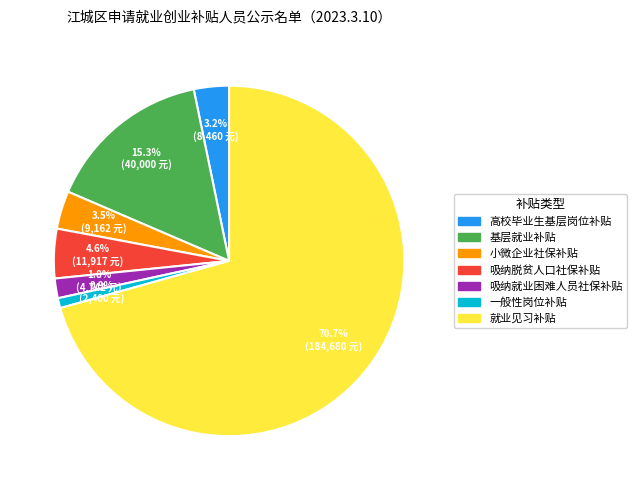

To the nearest percent, what is the average slice percentage?

14%